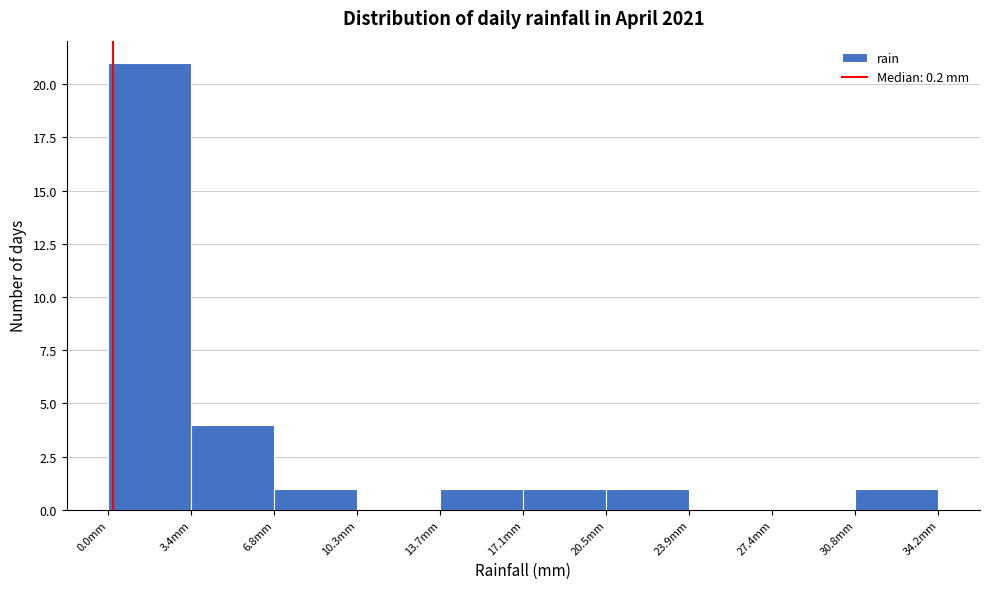

Reading left to right, transcribe this chart: for each bar, give the range it covers on the x-axis and its height. Neither the bar edges nor the heights are printed on the chart, so give them approximately, as read against the axes.

0.0 to 3.5: 21
3.5 to 7.0: 4
7.0 to 10.5: 1
10.5 to 13.5: 0
13.5 to 17.0: 1
17.0 to 20.5: 1
20.5 to 24.0: 1
24.0 to 27.5: 0
27.5 to 31.0: 0
31.0 to 34.0: 1